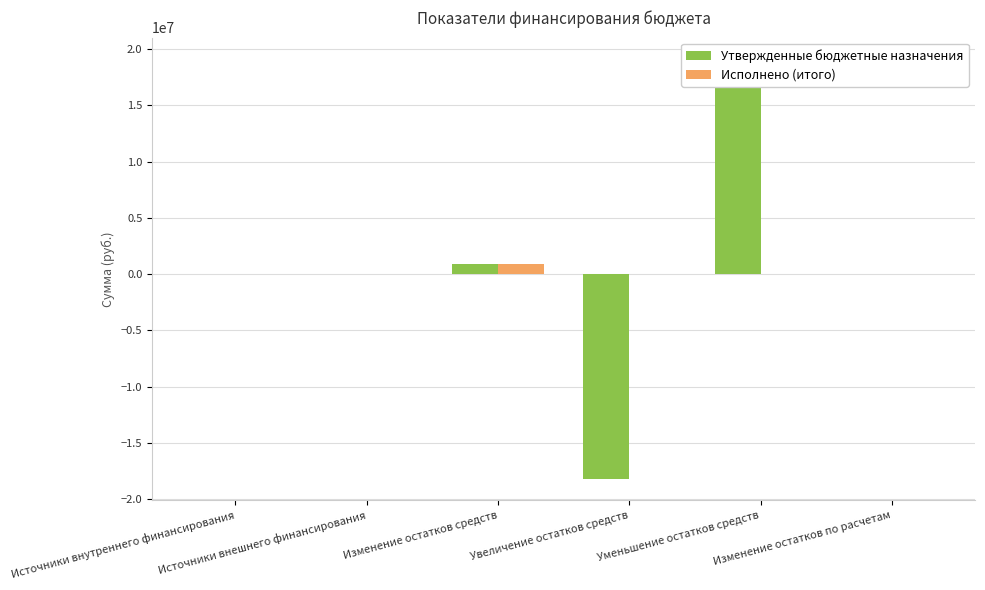

What position from the right is Увеличение остатков средств?

3